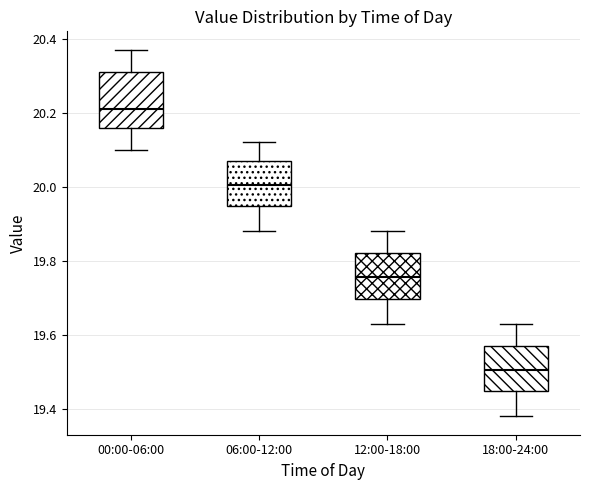

Which box's median line is the lowest?

18:00-24:00